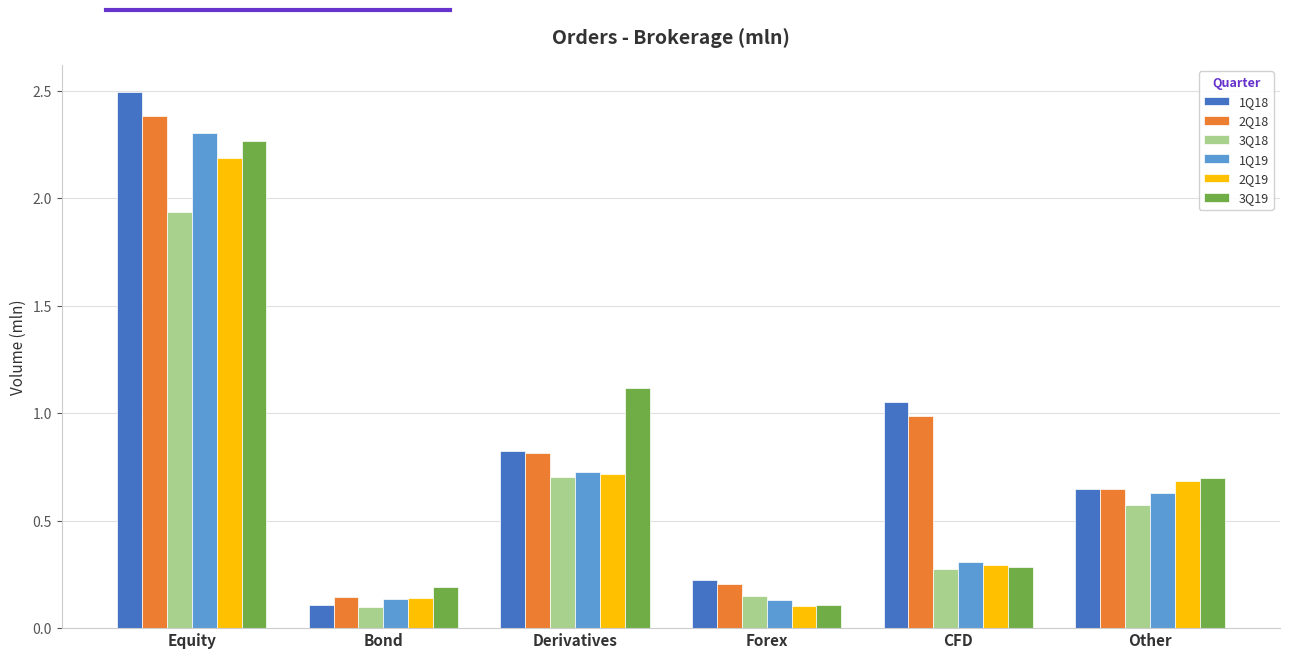

Is it true that 3Q19 equals 0.2 at Bond?

True